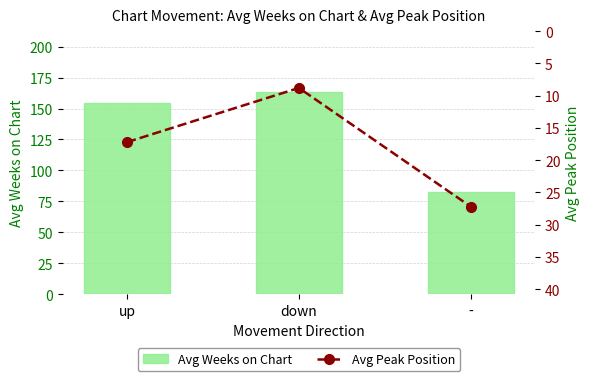

What is the sum of all Avg Peak Position values?

53.2